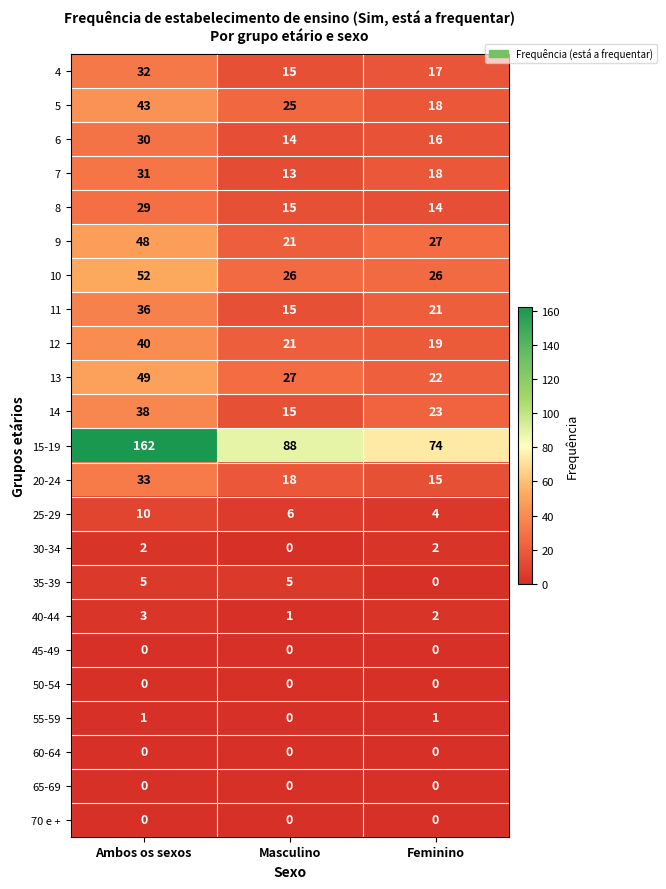

Which series has the largest total across all categories?

15-19